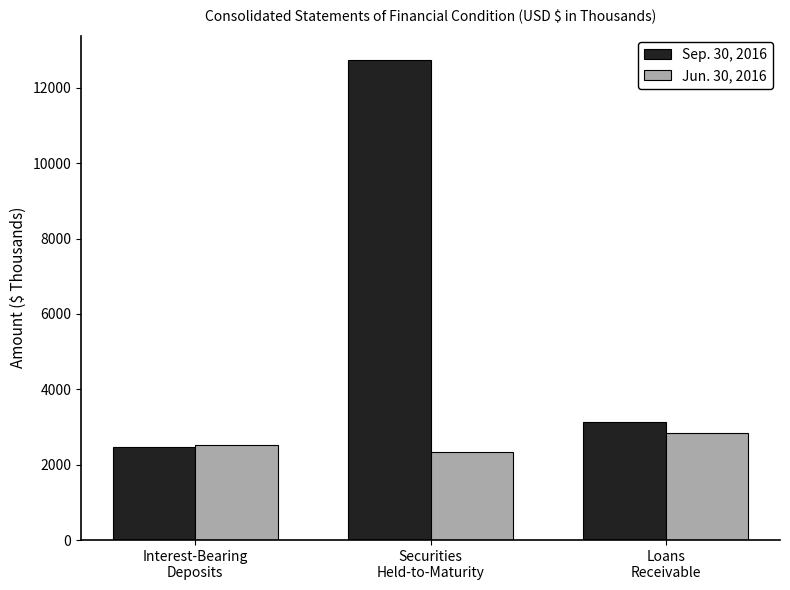

Which series has the largest total across all categories?

Sep. 30, 2016